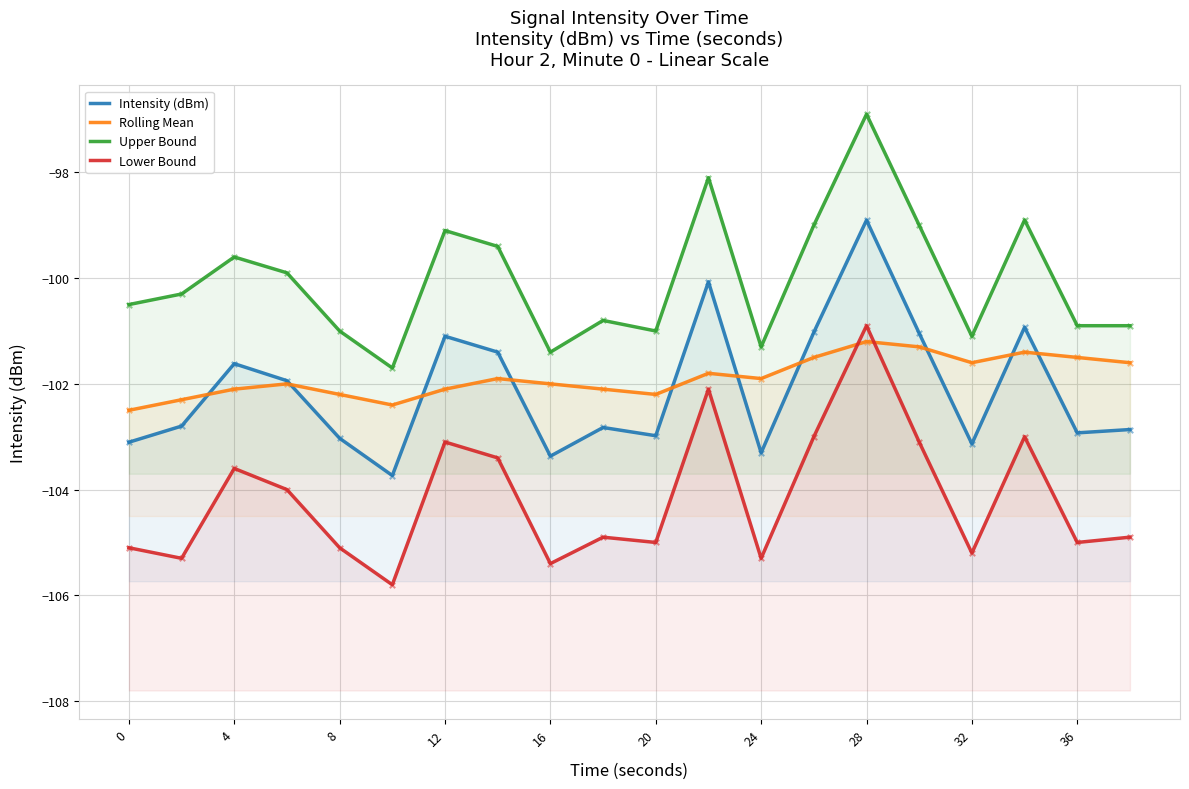

Which series contains the highest Y value?

Upper Bound